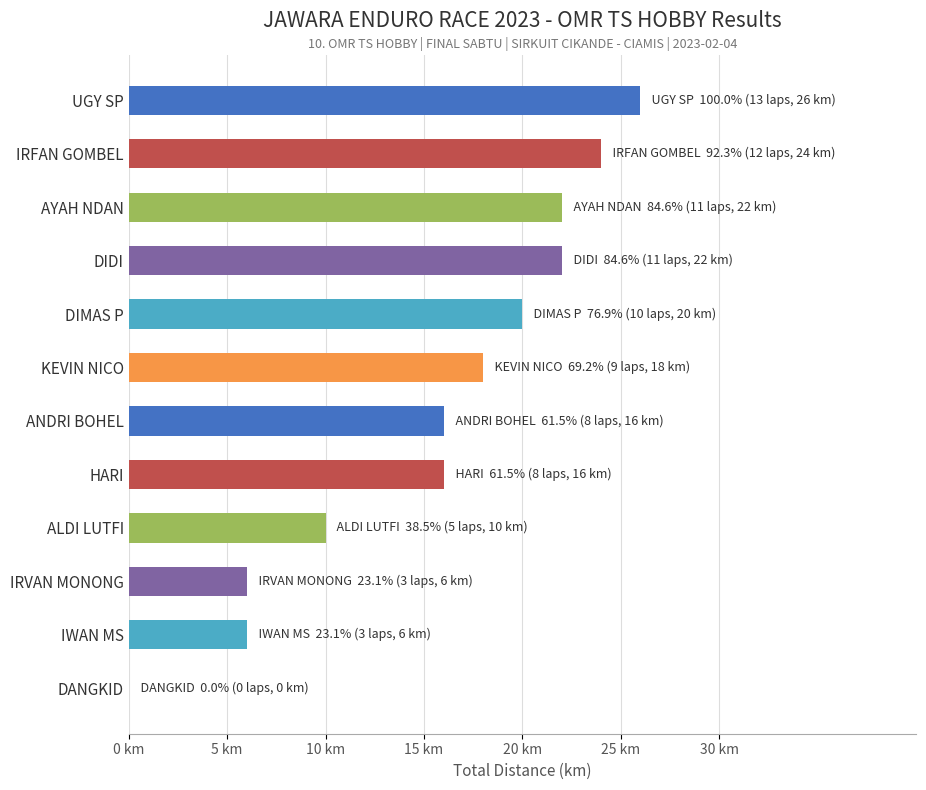

Are the bars horizontal?

Yes